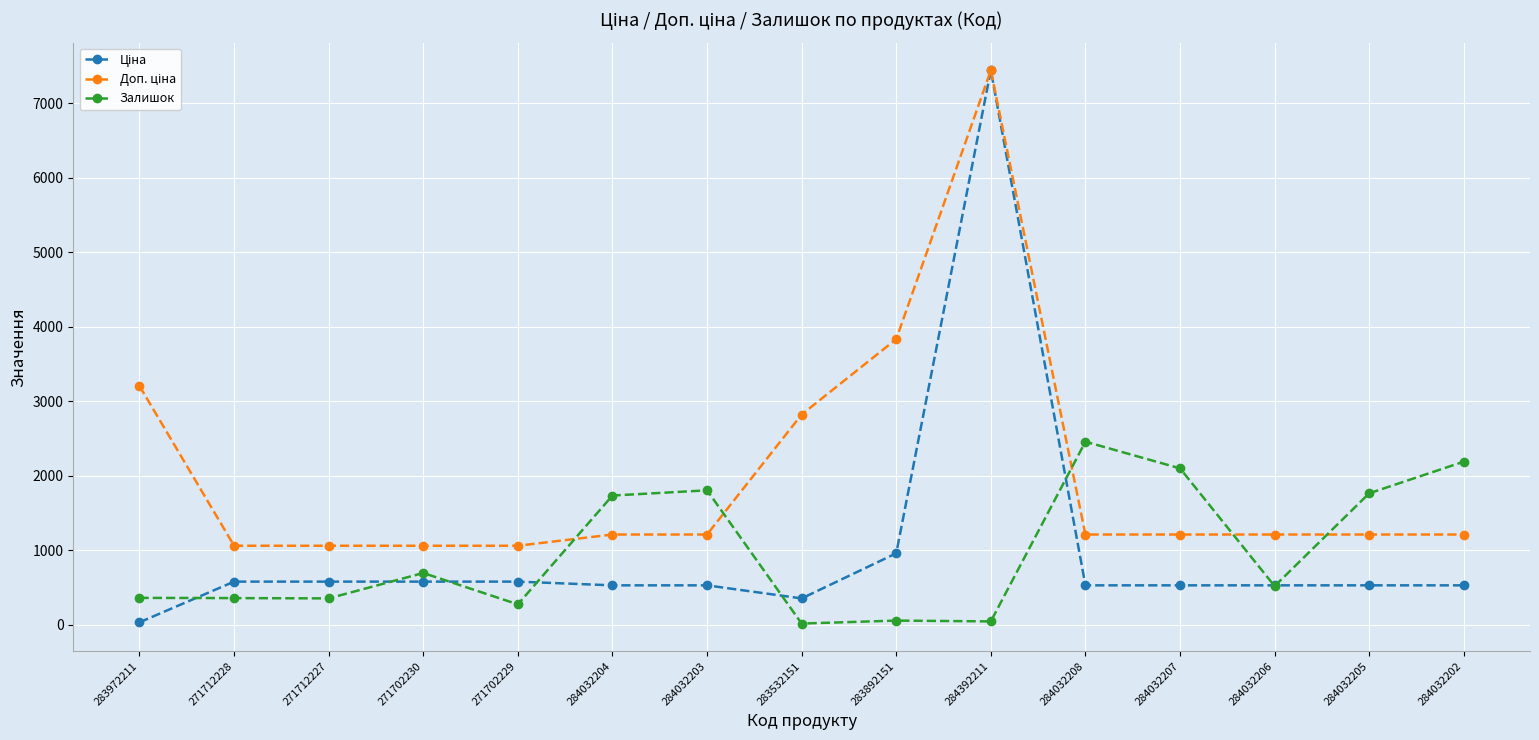

Count the number of categories in the chart.

15